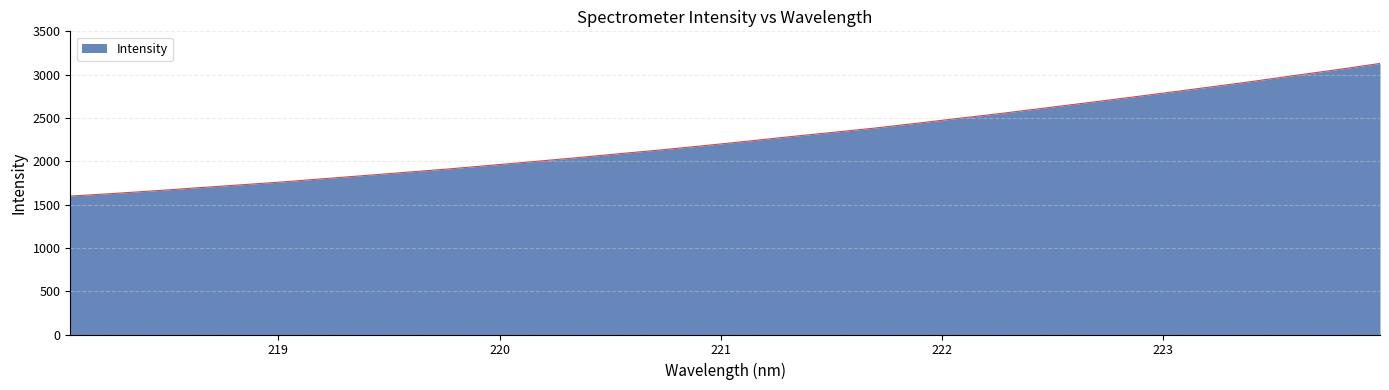

What is the maximum value shown in the chart?

3129.4